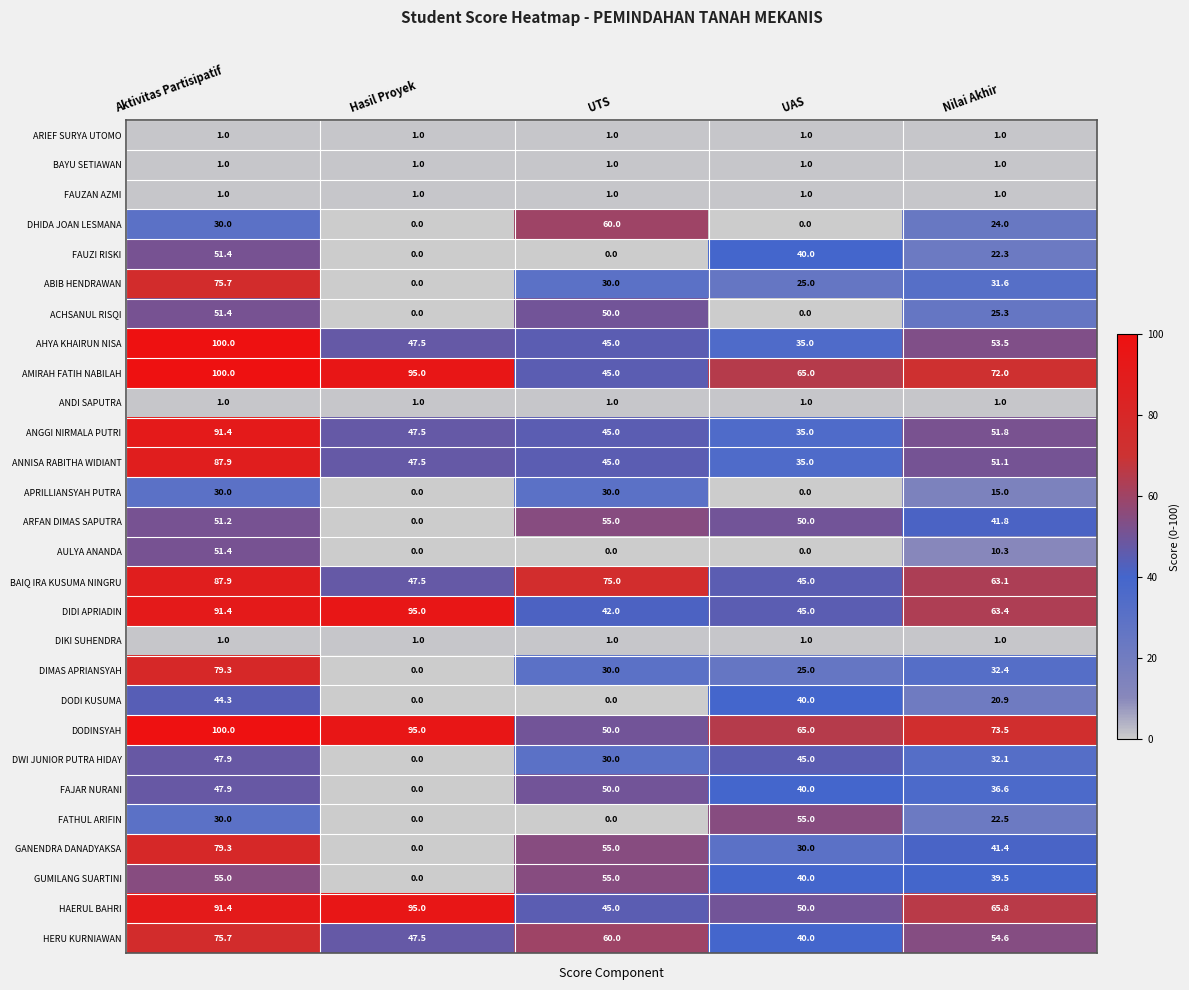

At which category does the chart reach its peak across all series?

Aktivitas Partisipatif